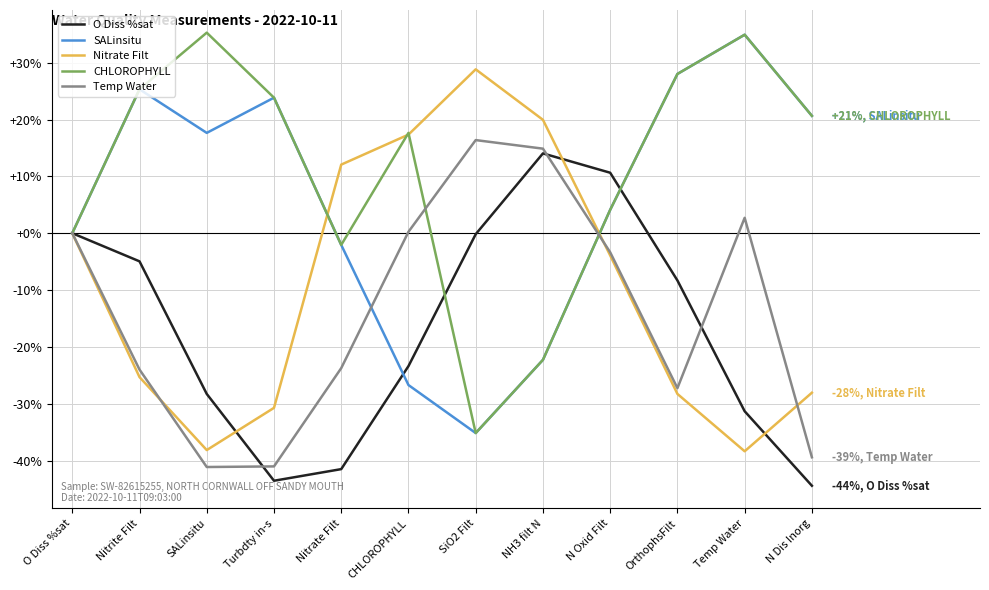

What is the total value across all series at Nitrite Filt?

-23.1